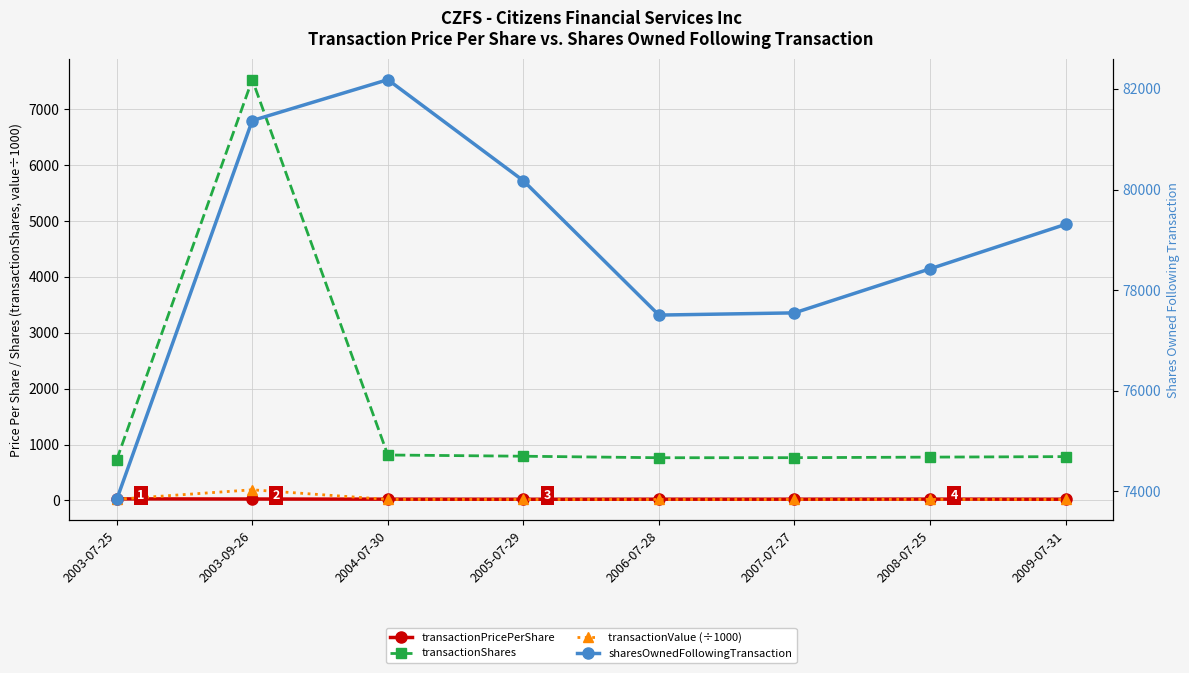

Rank the series by their maximum value, from highest to lowest.

sharesOwnedFollowingTransaction, transactionShares, transactionValue (÷1000), transactionPricePerShare